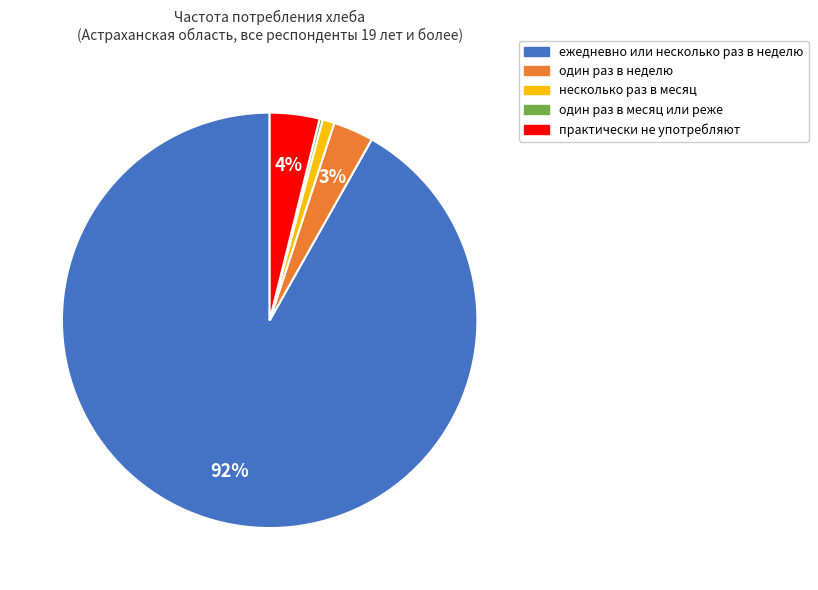

Which slice is the largest?

ежедневно или несколько раз в неделю